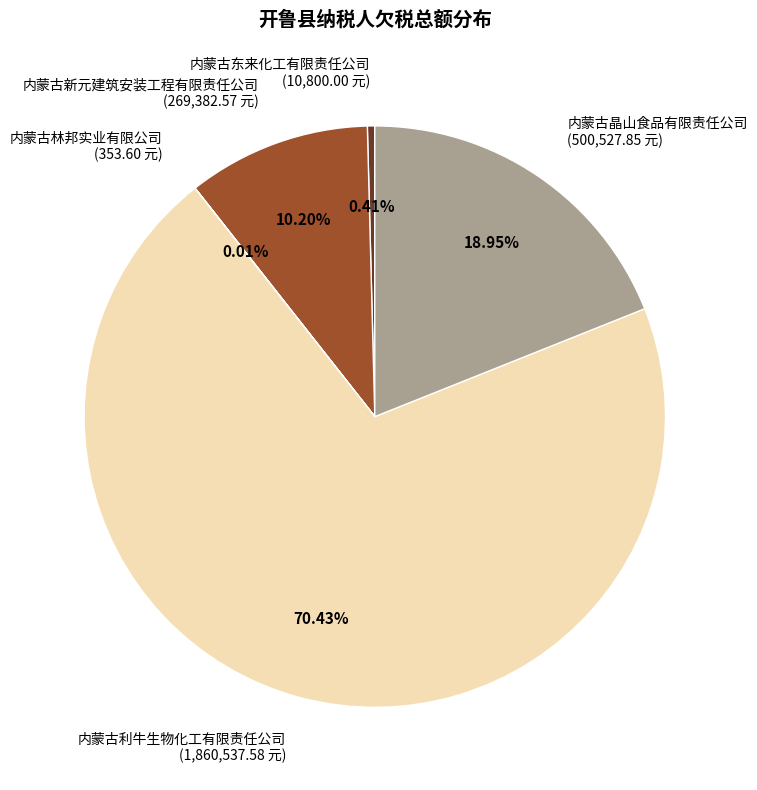

To the nearest percent, what is the difference between the largest and smallest slice percentages?

70%